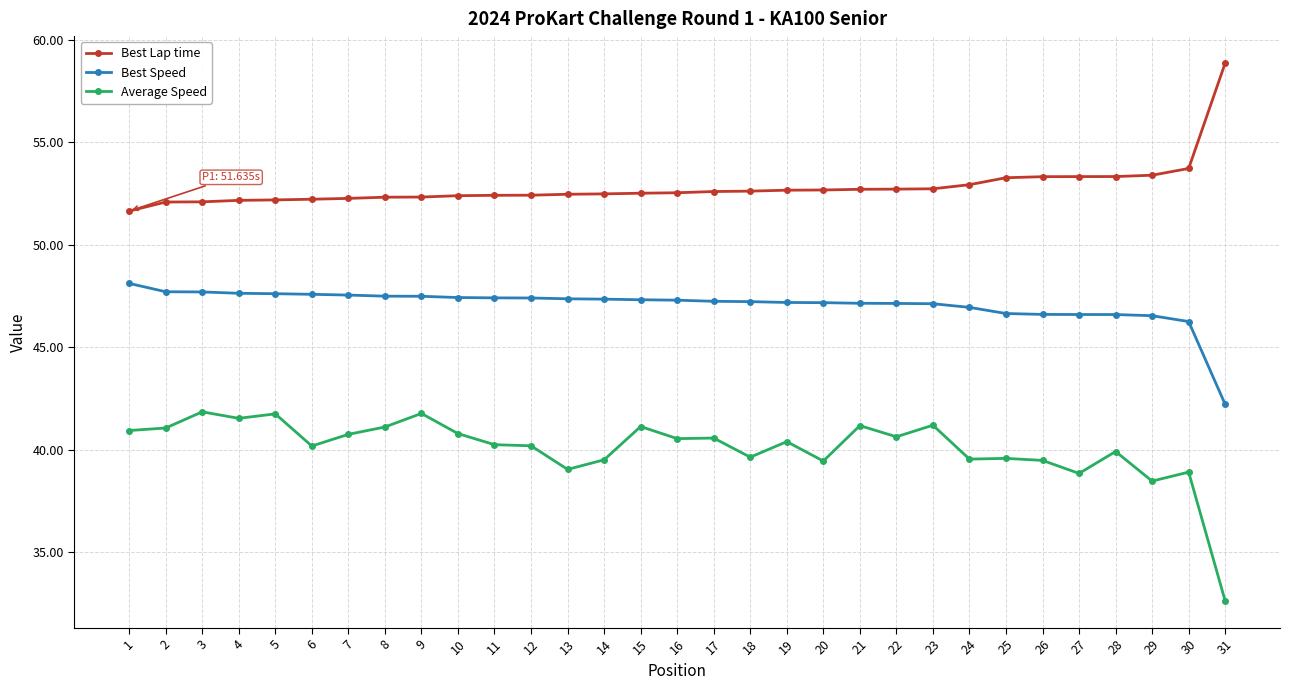

What is the value of the Best Speed point at the 13th from the left?

47.4